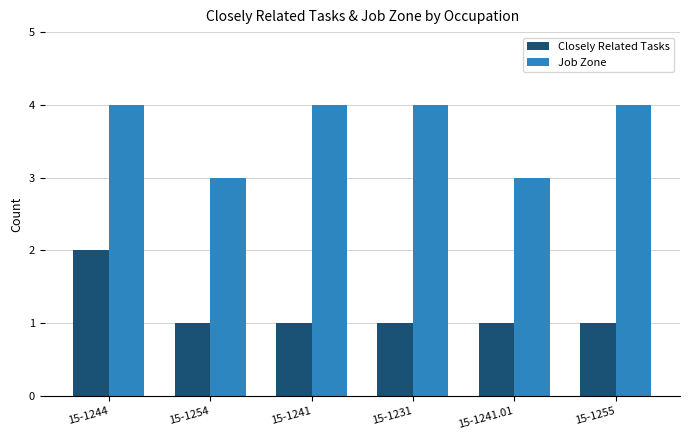

List the series in order of their peak value, lowest first.

Closely Related Tasks, Job Zone